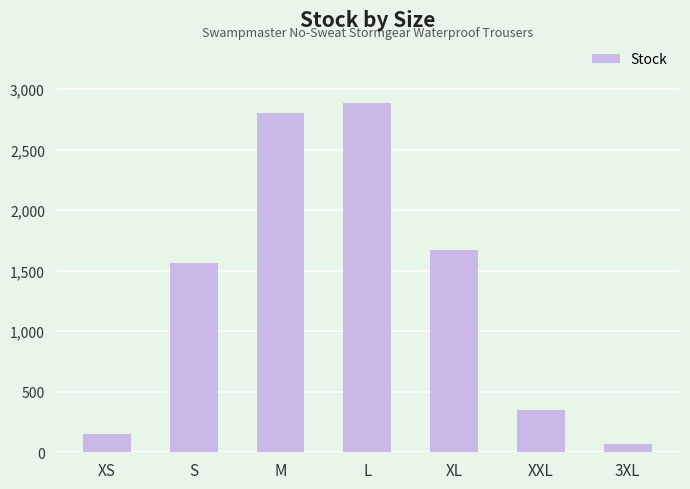

What position from the right is XXL?

2